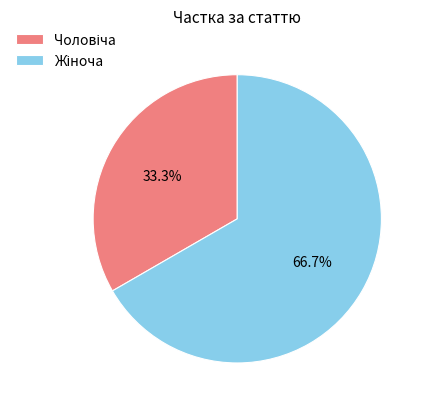

Is there any slice that represents more than half of the pie?

Yes